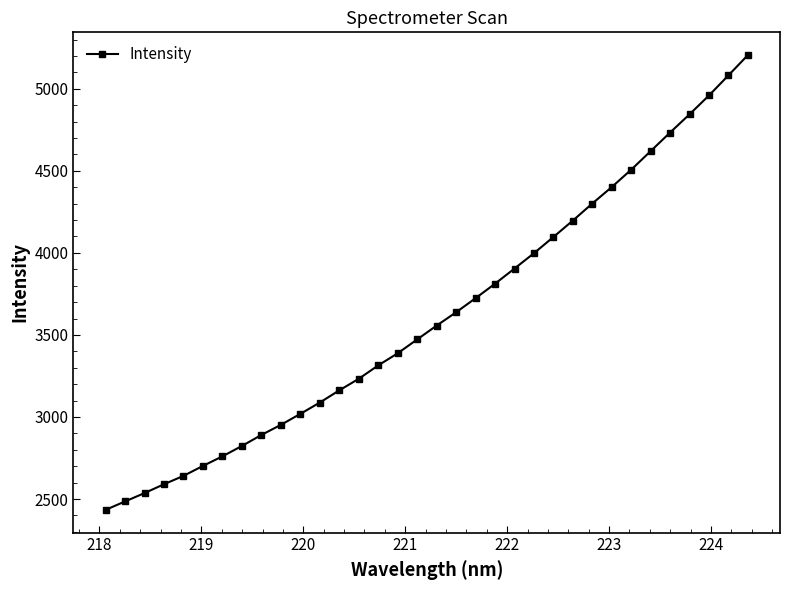

What is the value of the 3rd point from the left?

2536.2